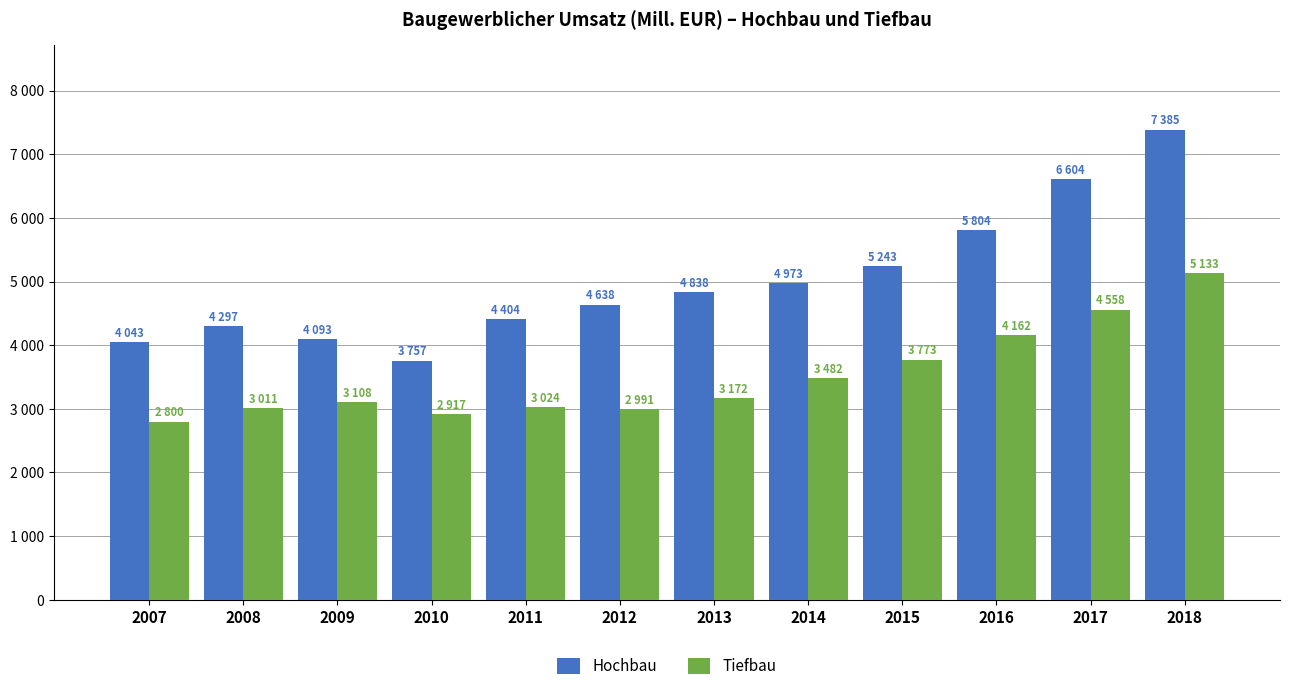

Does the chart contain any negative values?

No